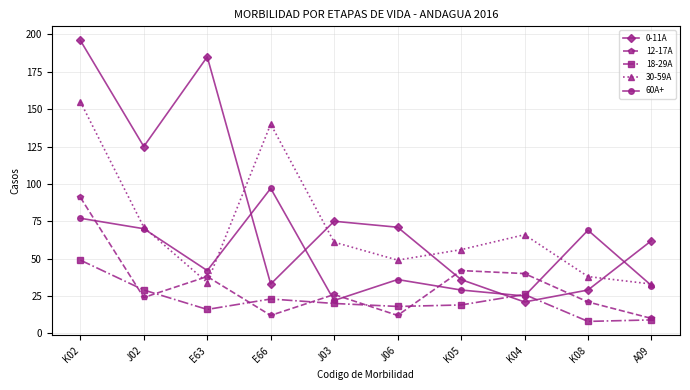

List the series in order of their overall mean, highest first.

0-11A, 30-59A, 60A+, 12-17A, 18-29A